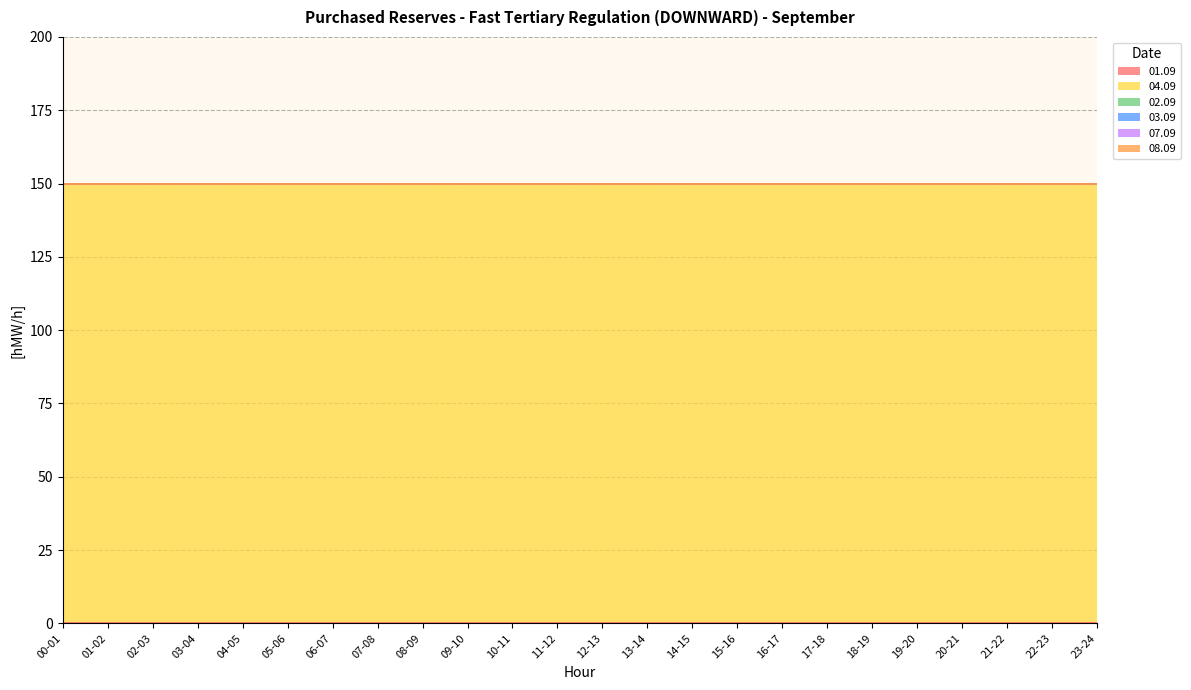

The value of 07.09 at 03-04 is 0. True or false?

True